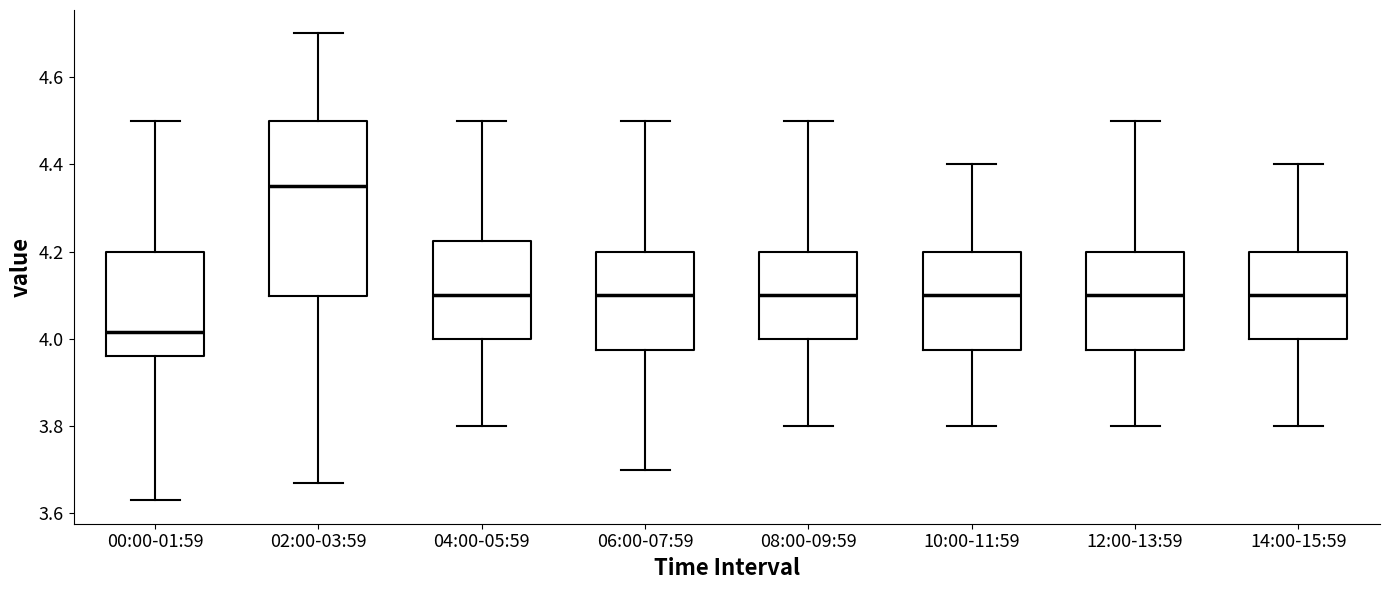

Where does the upper whisker of the box for 14:00-15:59 end on the y-axis? The values are not printed on the chart, so give them approximately, as read against the axis.

4.40